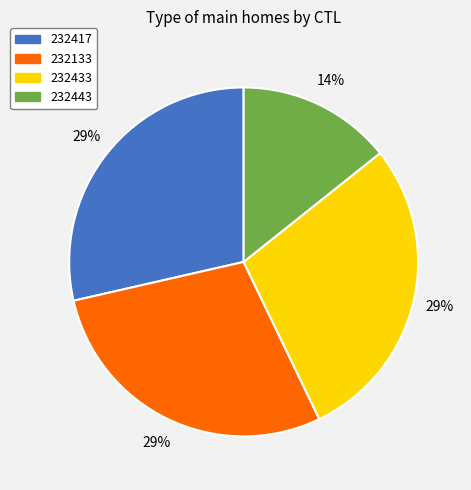

To the nearest percent, what portion does 232443 represent?

14%